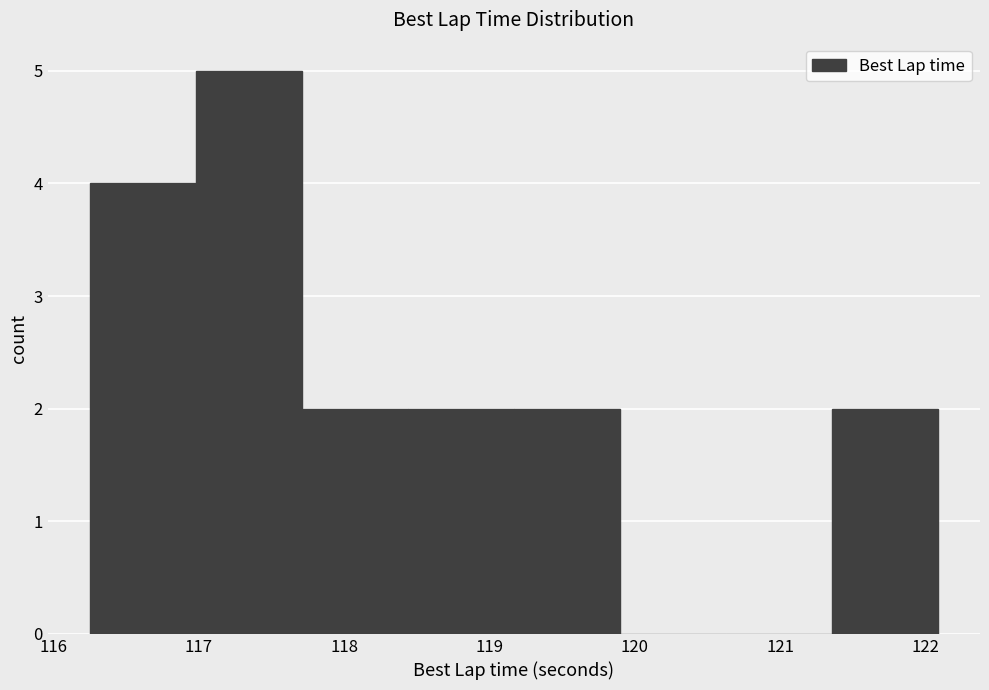

Over which range of the x-axis is the bar tallest?

117.0 to 117.7